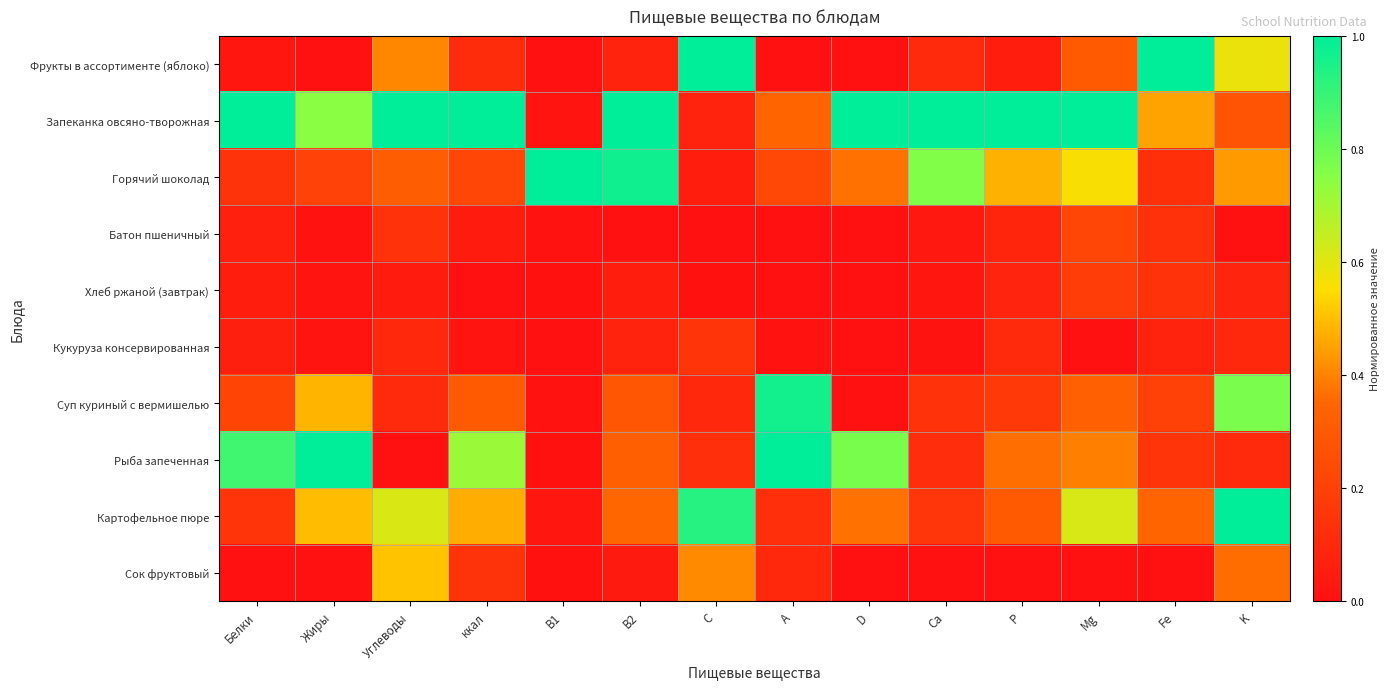

What is the total value across all series at P?

2.6